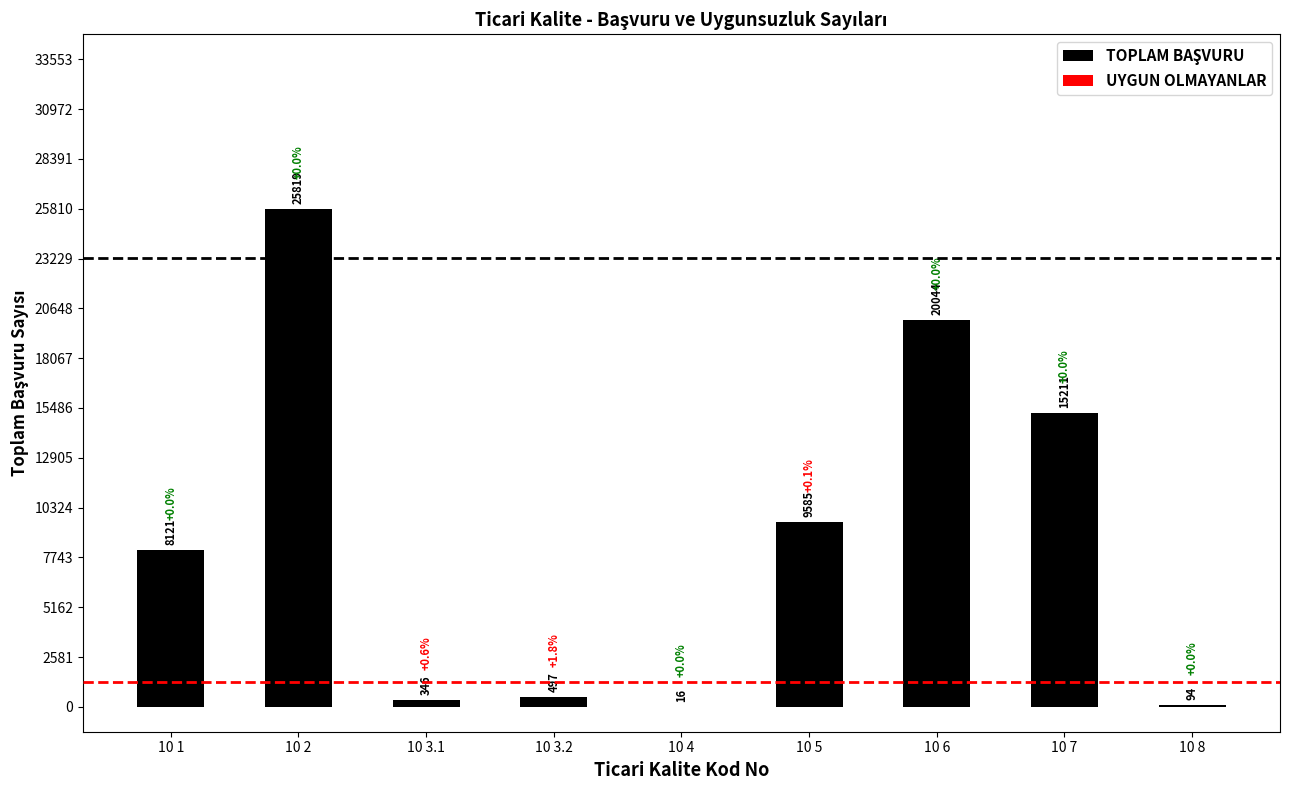

Is it true that UYGUN OLMAYANLAR equals 0 at 10 7?

True